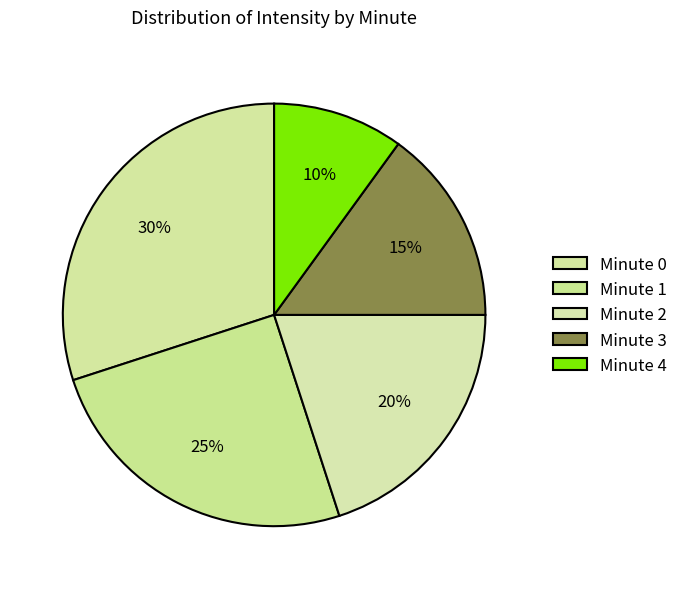

What is the largest slice in the pie chart?

minute 0